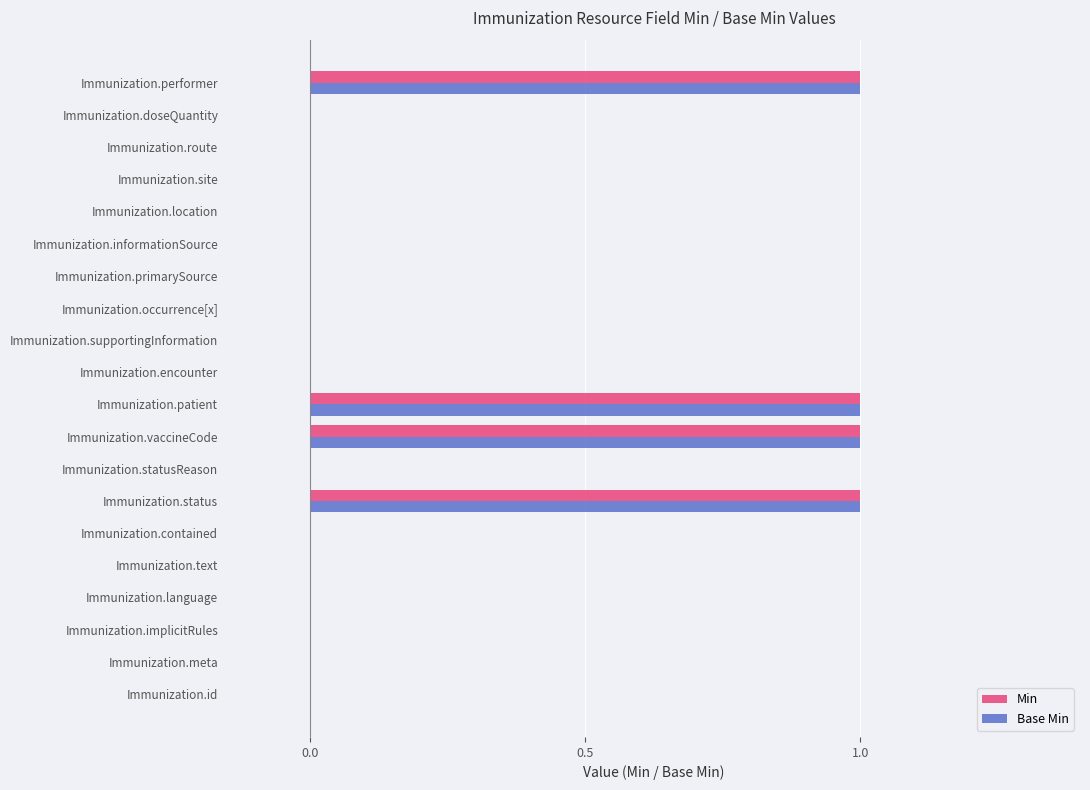

How many distinct data groups are displayed?

2